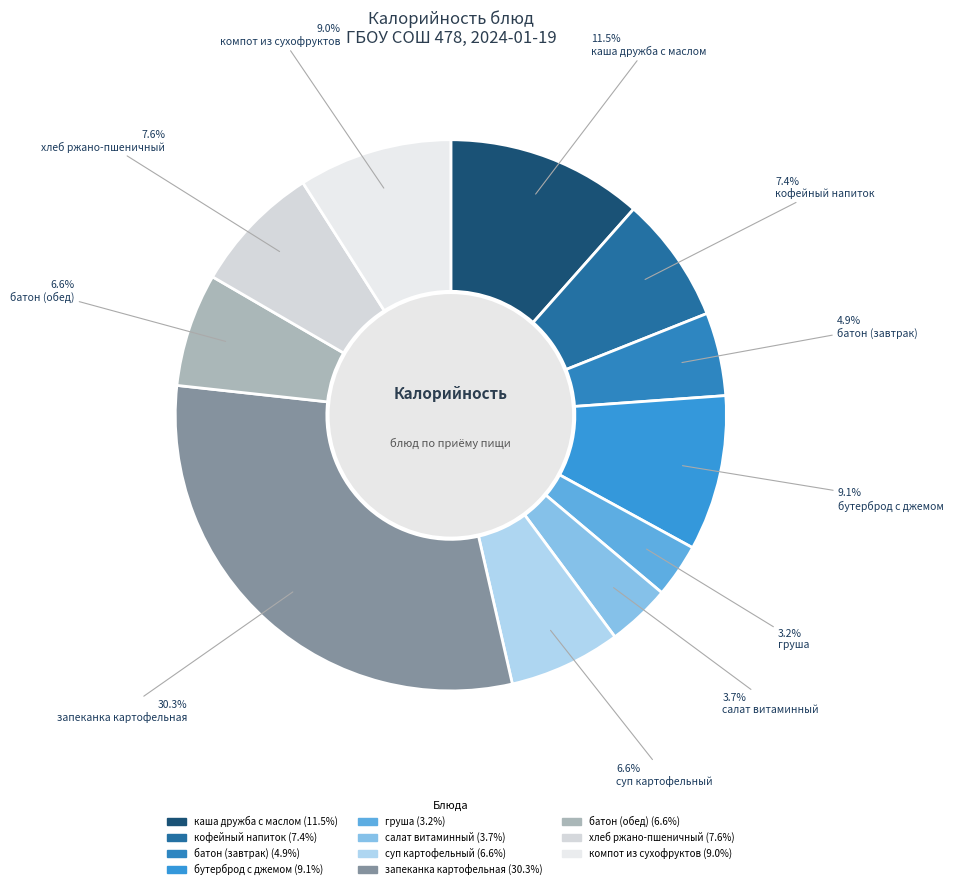

How many segments does this pie chart have?

11